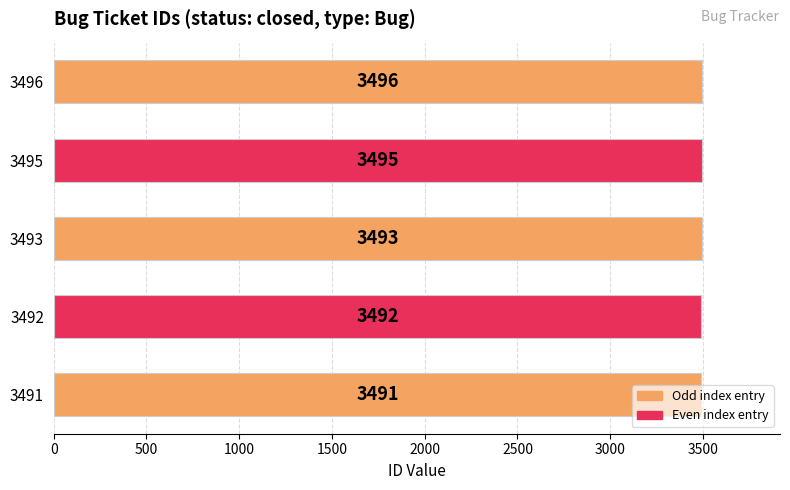

The chart shows a value of 3492 at 3492. True or false?

True